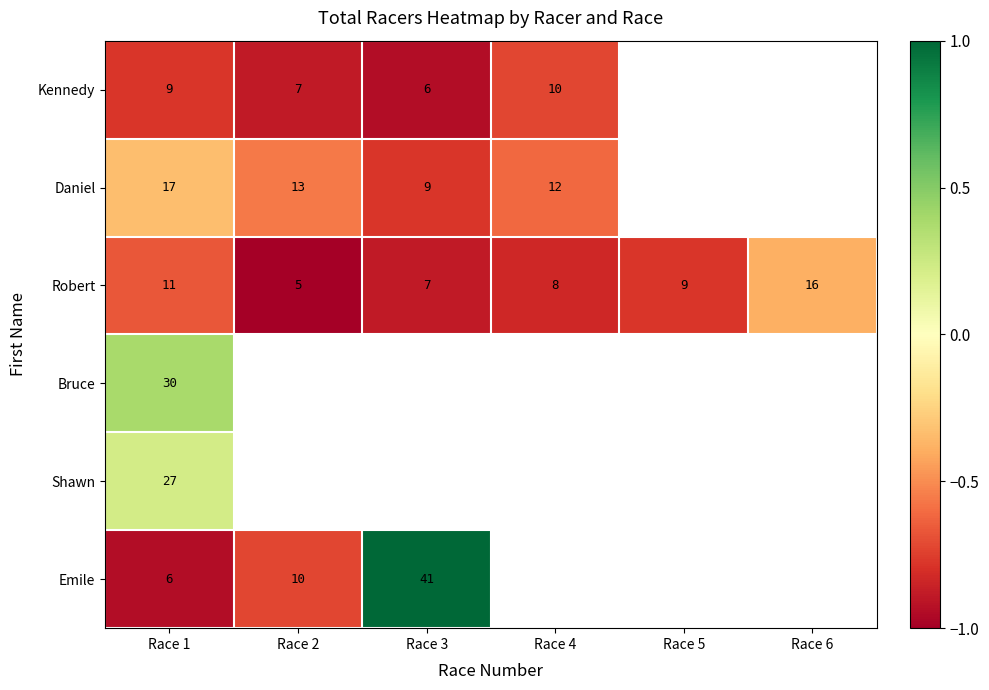

Is the value of Emile at Race 3 greater than the value of Robert at Race 3?

Yes